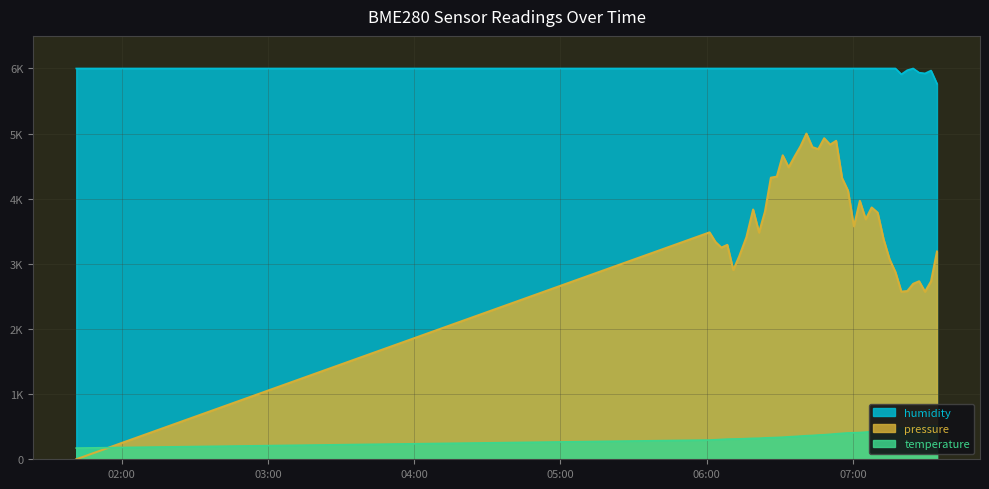

Which category has the lowest value across all series?

2024-03-29T01:41:22